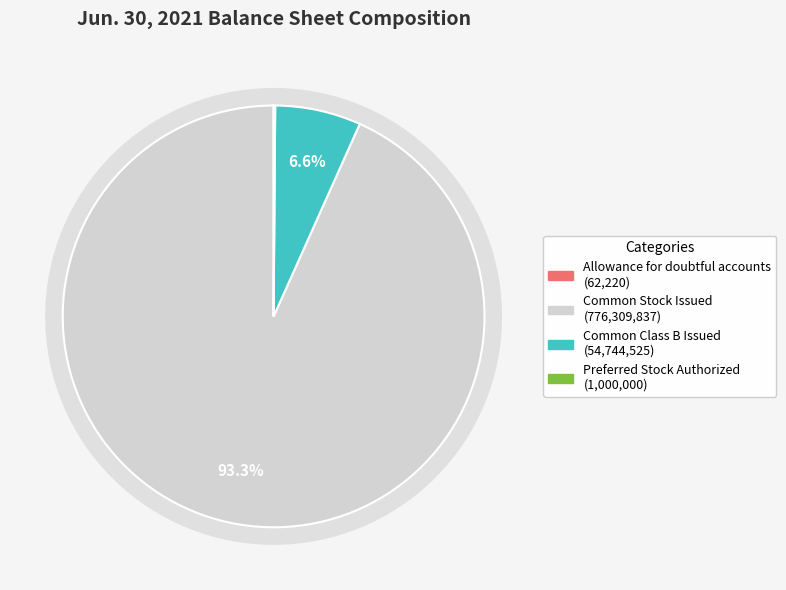

What is the change in value from Allowance for doubtful accounts to Common Class B Issued?

+54682305